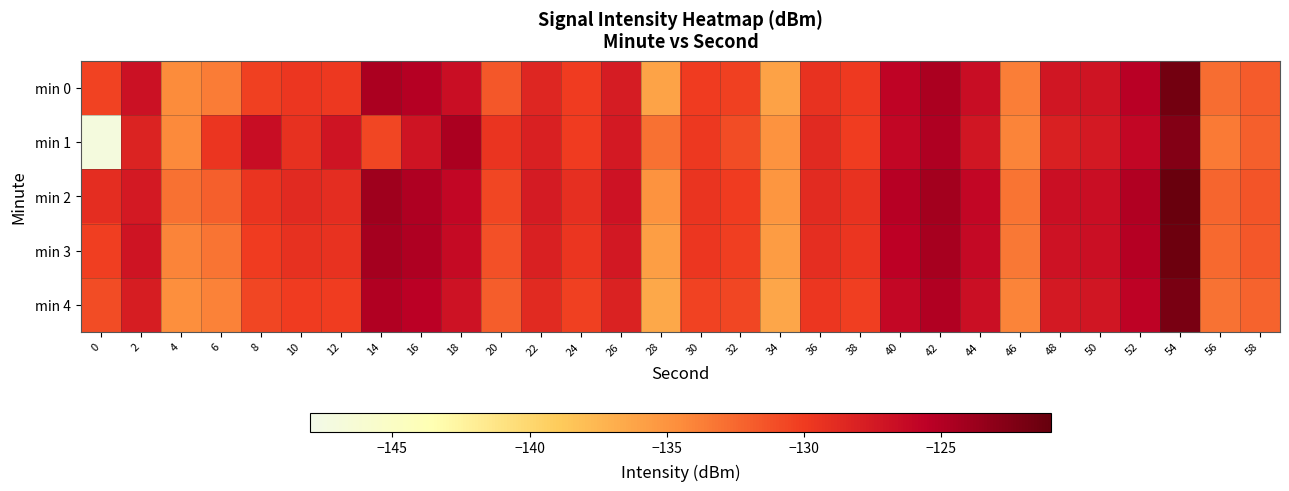

Reading left to right, what are all the values shown in this chart?

min 0: 0=-130.5	2=-126.9	4=-134.4	6=-133.6	8=-130.3	10=-129.7	12=-129.8	14=-124.7	16=-125.2	18=-126.6	20=-131.6	22=-128.4	24=-130.0	26=-127.7	28=-136.1	30=-130.0	32=-130.4	34=-136.0	36=-129.4	38=-129.9	40=-125.8	42=-124.6	44=-126.5	46=-133.7	48=-127.3	50=-127.0	52=-125.4	54=-121.7	56=-132.8	58=-131.8
min 1: 0=-147.1	2=-128.2	4=-134.3	6=-129.6	8=-126.6	10=-129.3	12=-127.1	14=-130.7	16=-127.1	18=-124.6	20=-129.5	22=-128.0	24=-130.0	26=-127.5	28=-133.0	30=-129.8	32=-131.0	34=-135.0	36=-128.7	38=-130.1	40=-126.0	42=-124.9	44=-127.3	46=-134.0	48=-128.0	50=-127.5	52=-126.0	54=-122.5	56=-133.5	58=-132.0
min 2: 0=-129.0	2=-127.5	4=-133.0	6=-132.0	8=-129.5	10=-128.8	12=-129.0	14=-124.0	16=-124.8	18=-126.0	20=-130.7	22=-127.6	24=-129.2	26=-127.0	28=-135.0	30=-129.5	32=-130.0	34=-135.2	36=-128.9	38=-129.4	40=-125.3	42=-124.2	44=-126.0	46=-133.2	48=-126.8	50=-126.6	52=-125.0	54=-121.2	56=-132.3	58=-131.4
min 3: 0=-130.2	2=-127.1	4=-134.0	6=-133.2	8=-130.0	10=-129.3	12=-129.4	14=-124.3	16=-124.9	18=-126.3	20=-131.2	22=-128.0	24=-129.6	26=-127.4	28=-135.7	30=-129.7	32=-130.2	34=-135.6	36=-129.1	38=-129.6	40=-125.6	42=-124.4	44=-126.2	46=-133.4	48=-127.0	50=-126.8	52=-125.2	54=-121.4	56=-132.5	58=-131.6
min 4: 0=-131.0	2=-127.8	4=-134.7	6=-133.9	8=-130.7	10=-130.0	12=-130.1	14=-125.0	16=-125.5	18=-127.0	20=-131.9	22=-128.7	24=-130.3	26=-128.1	28=-136.4	30=-130.4	32=-130.7	34=-136.3	36=-129.7	38=-130.2	40=-126.1	42=-125.0	44=-126.8	46=-134.0	48=-127.5	50=-127.3	52=-125.7	54=-122.0	56=-133.1	58=-132.2